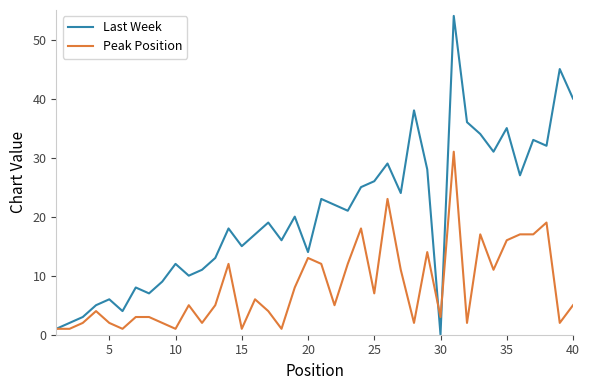

Rank the series by their maximum value, from lowest to highest.

Peak Position, Last Week